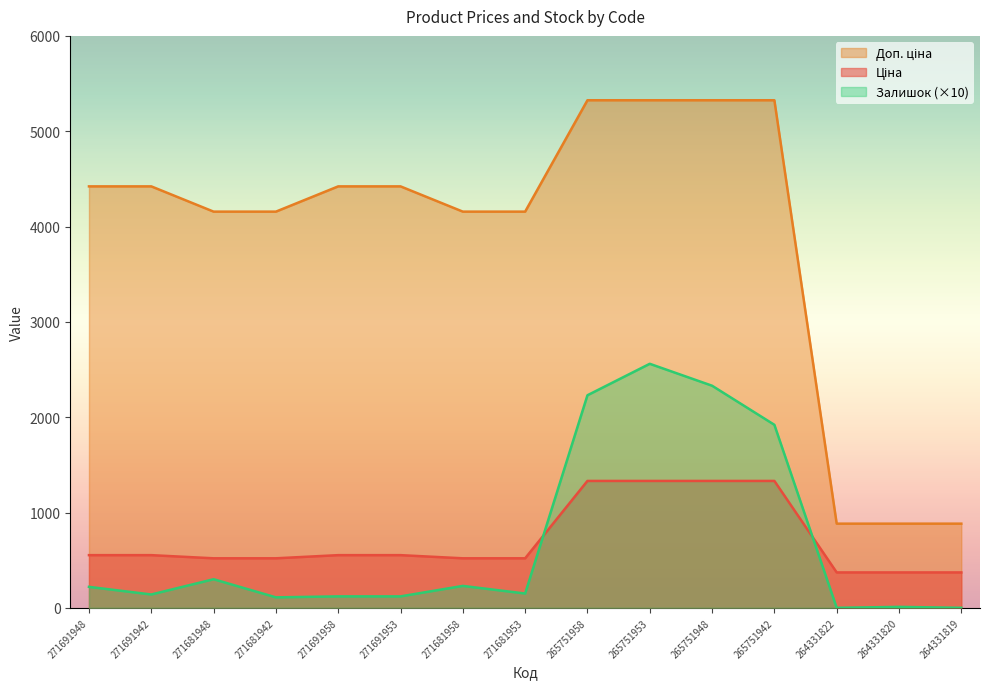

Reading left to right, list all the values displayed in this chart.

Ціна: 271691948=552.7	271691942=552.7	271681948=519.5	271681942=519.5	271691958=552.7	271691953=552.7	271681958=519.5	271681953=519.5	265751958=1331.2	265751953=1331.2	265751948=1331.2	265751942=1331.2	264331822=371.4	264331820=371.4	264331819=371.4
Доп. ціна: 271691948=4421.4	271691942=4421.4	271681948=4156.3	271681942=4156.3	271691958=4421.4	271691953=4421.4	271681958=4156.3	271681953=4156.3	265751958=5324.9	265751953=5324.9	265751948=5324.9	265751942=5324.9	264331822=883.0	264331820=883.0	264331819=883.0
Залишок: 271691948=220.0	271691942=140.0	271681948=300.0	271681942=110.0	271691958=120.0	271691953=120.0	271681958=230.0	271681953=150.0	265751958=2230.0	265751953=2560.0	265751948=2330.0	265751942=1920.0	264331822=0.0	264331820=10.0	264331819=0.0